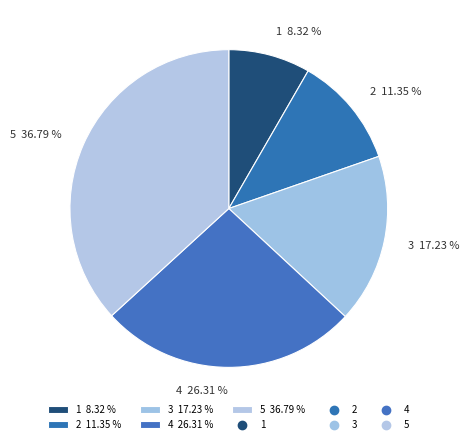

How many segments does this pie chart have?

5